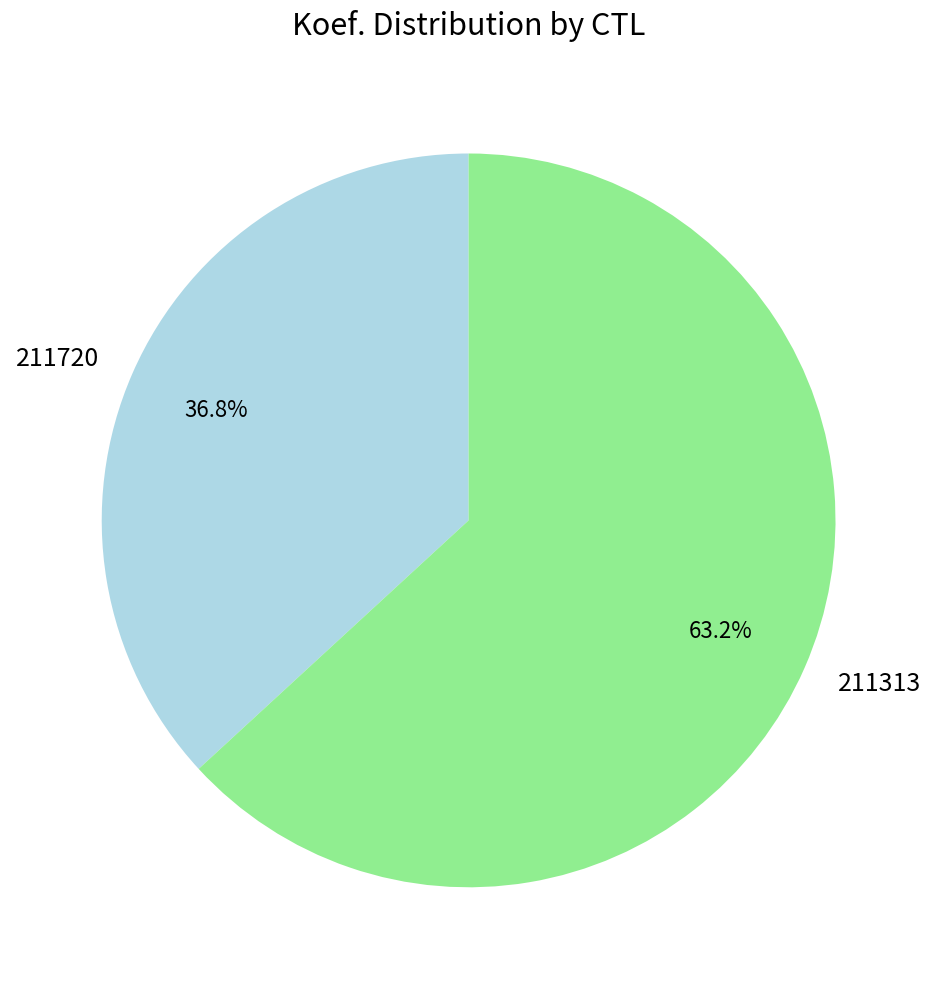

Between 211313 and 211720, which is larger?

211313